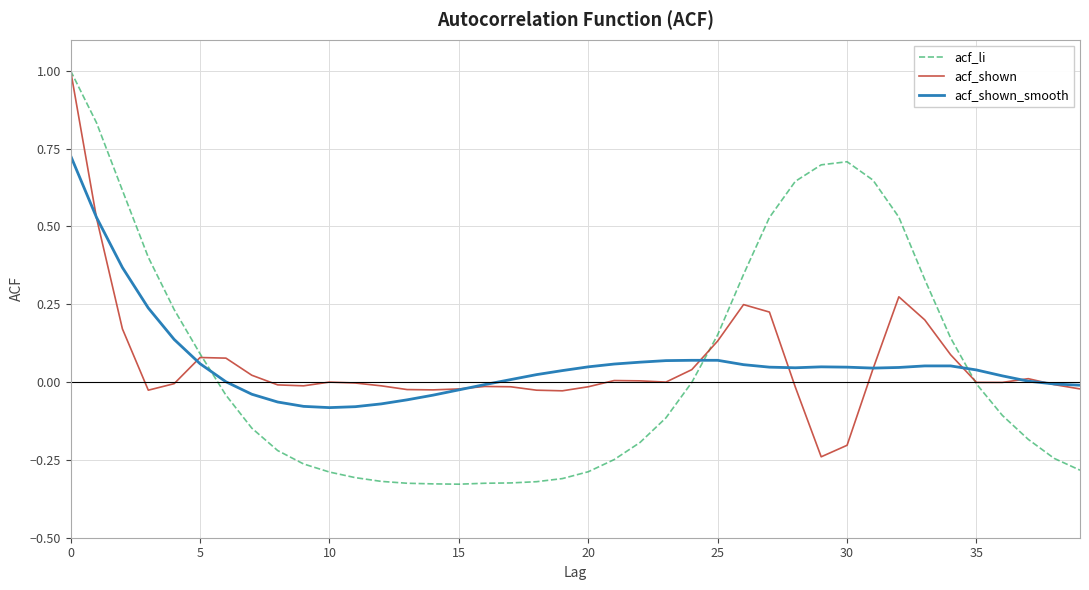

Which series has the widest spread of values?

acf_li